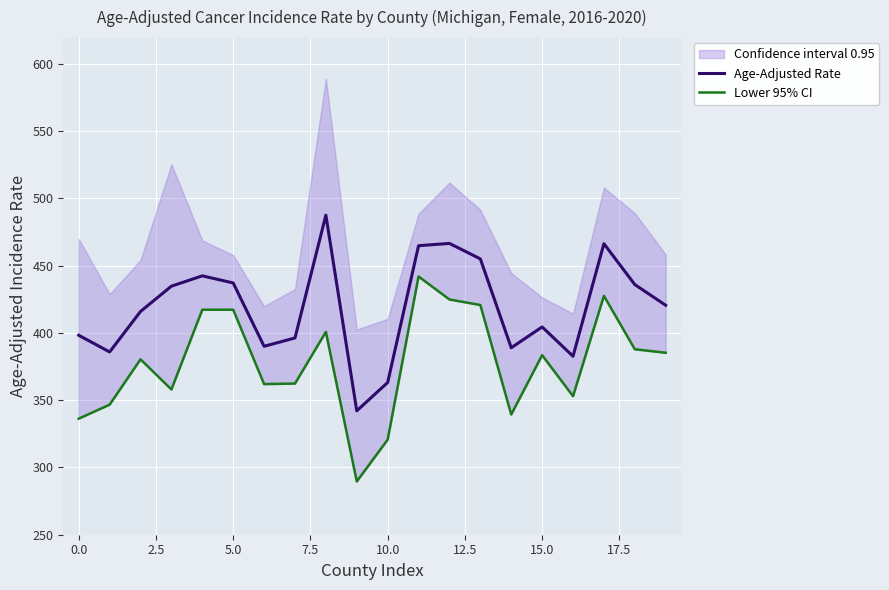

What is the maximum value shown in the chart?

487.6